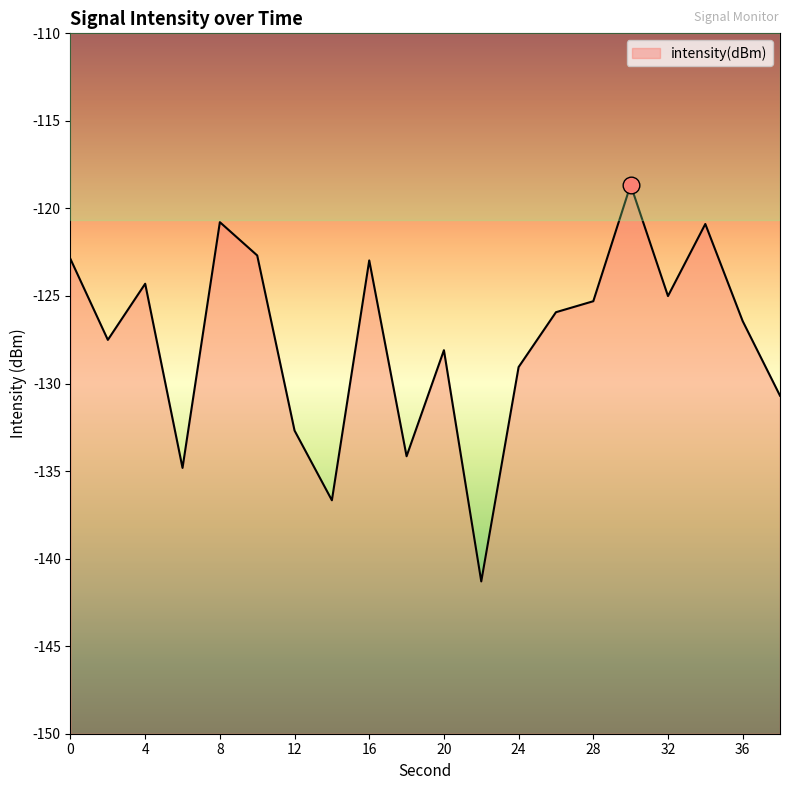

Reading left to right, transcribe all the data shown in this chart.

-122.9	-127.5	-124.3	-134.8	-120.8	-122.7	-132.7	-136.7	-123.0	-134.2	-128.1	-141.3	-129.1	-125.9	-125.3	-118.7	-125.0	-120.9	-126.4	-130.7